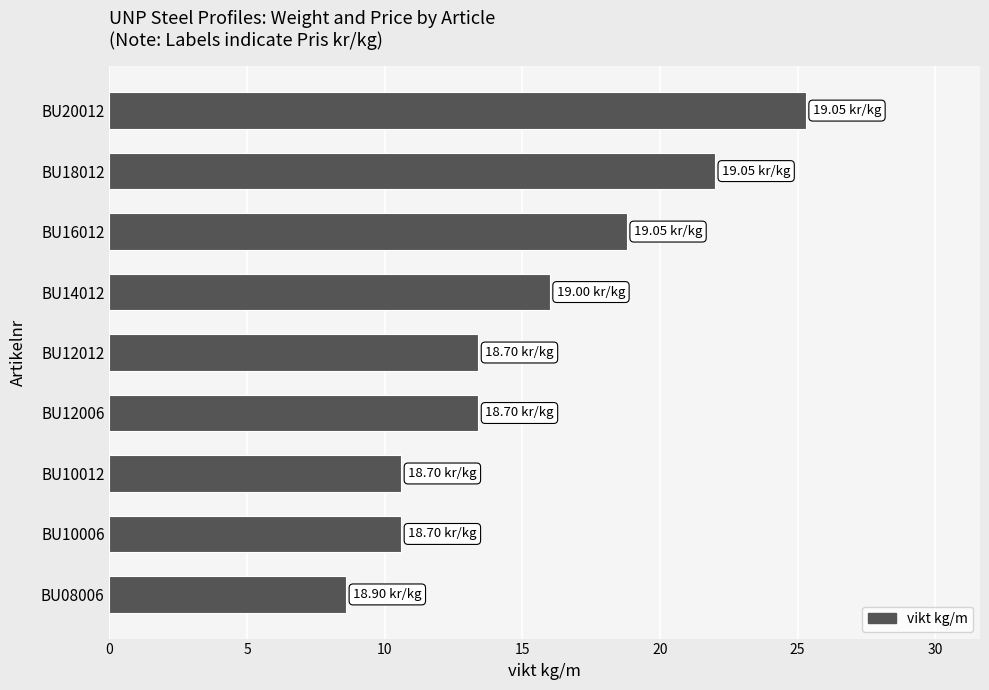

What is the sum of the values at BU10006 and BU18012?

32.6